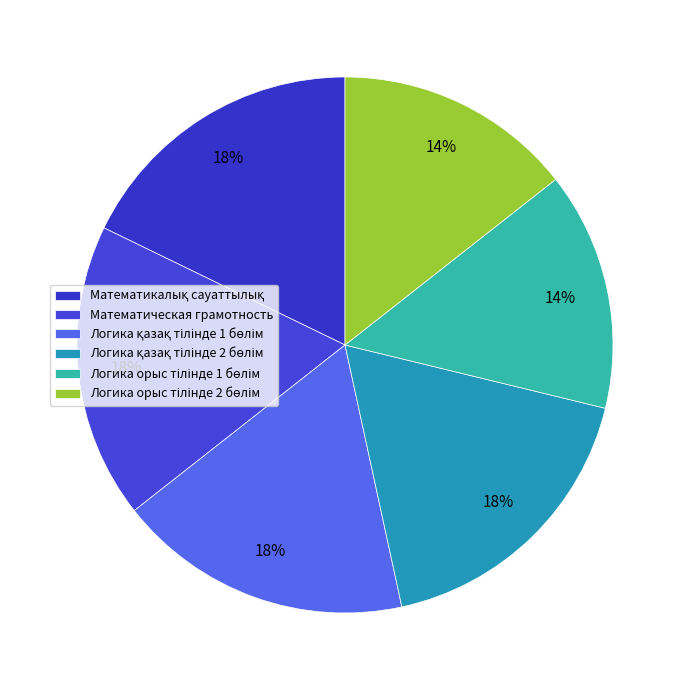

What percentage is the Логика қазақ тілінде 2 бөлім slice, to the nearest percent?

18%